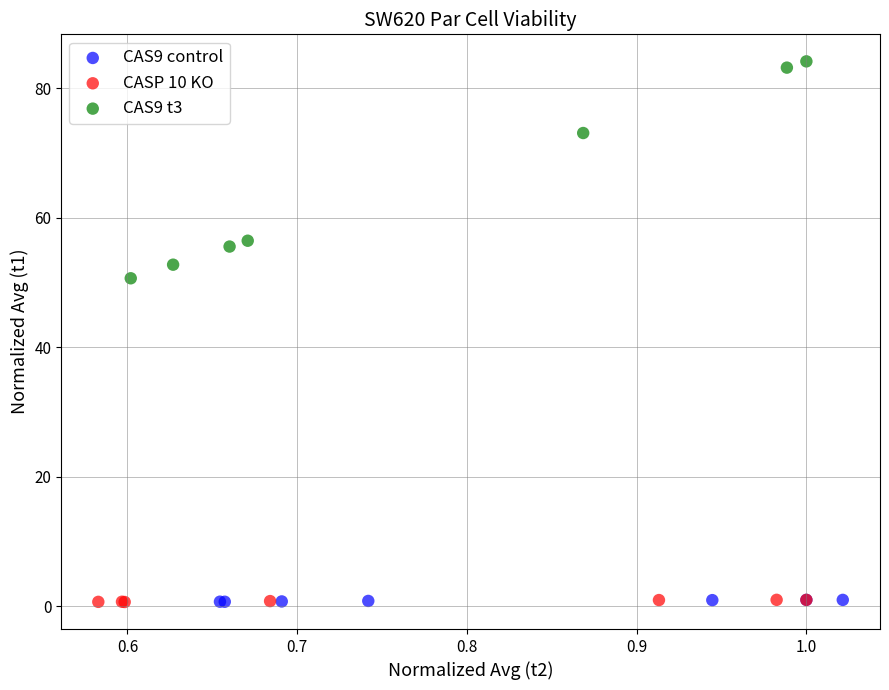

Which series has the widest spread of Y values?

CAS9 t3